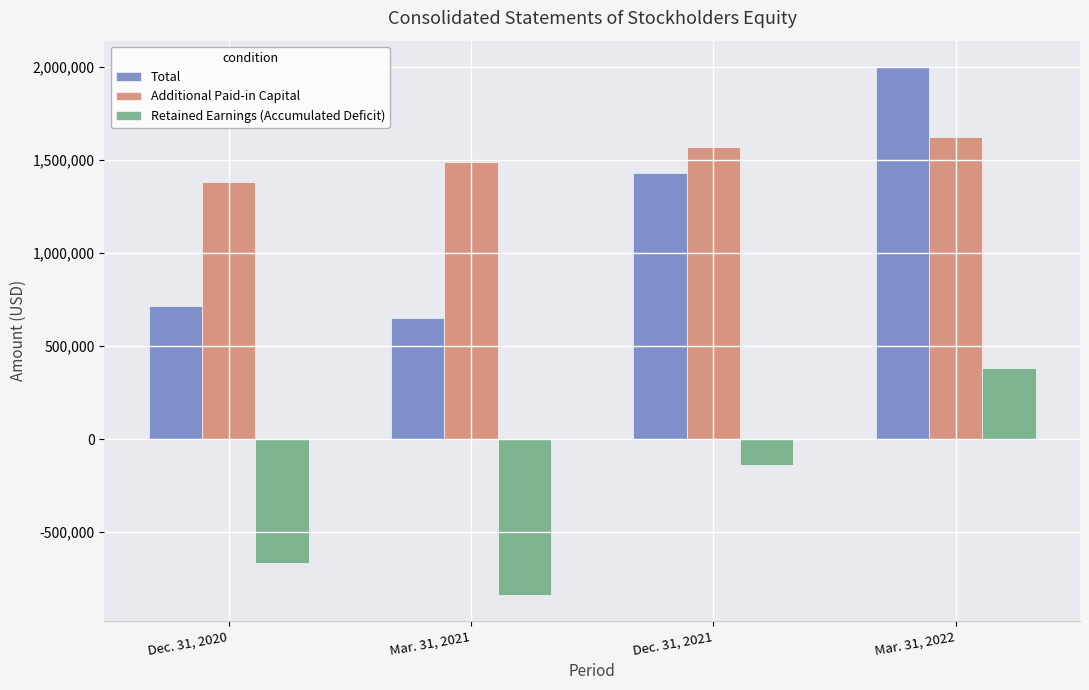

Is the value of Retained Earnings (Accumulated Deficit) at Mar. 31, 2021 greater than the value of Total at Mar. 31, 2021?

No